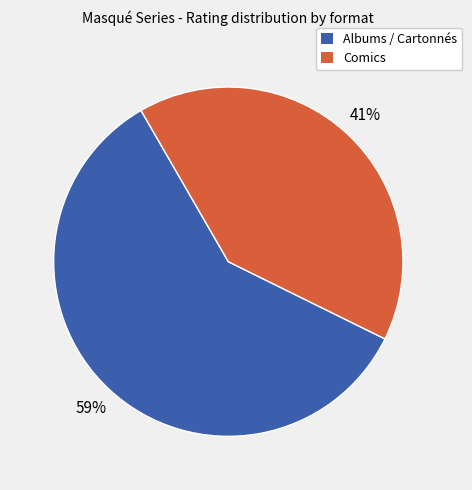

Is there any slice that represents more than half of the pie?

Yes